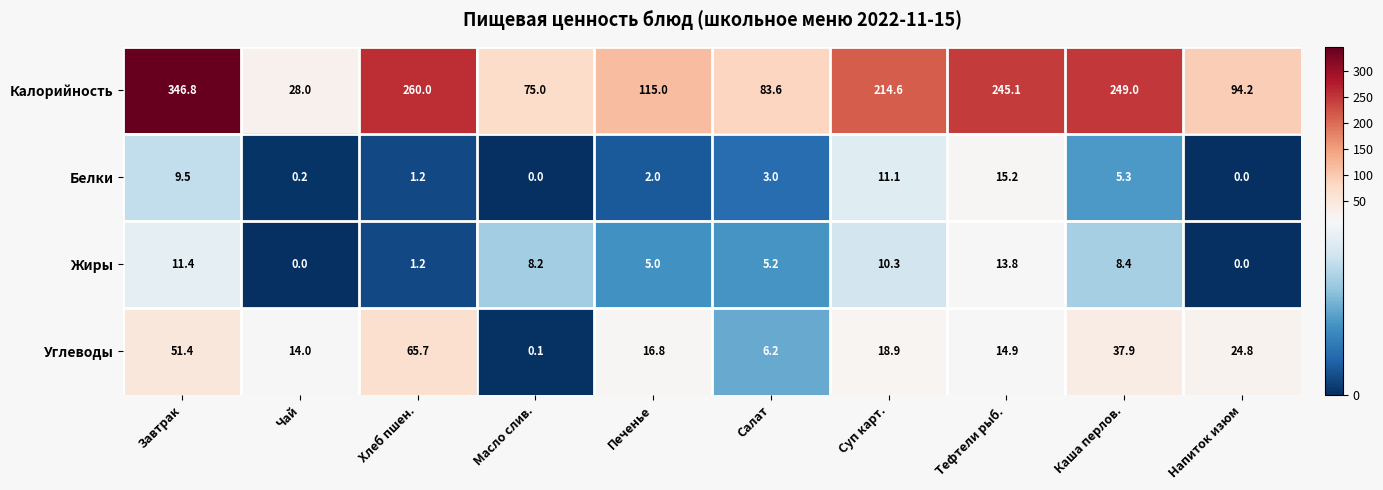

Which series has the largest total across all categories?

Калорийность